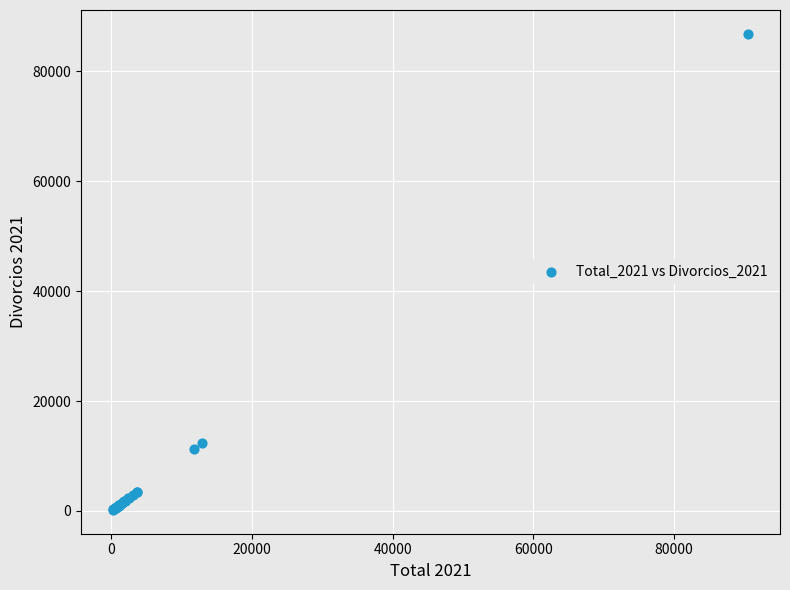

What Y value in the scatter plot is closest to 43522?

12356